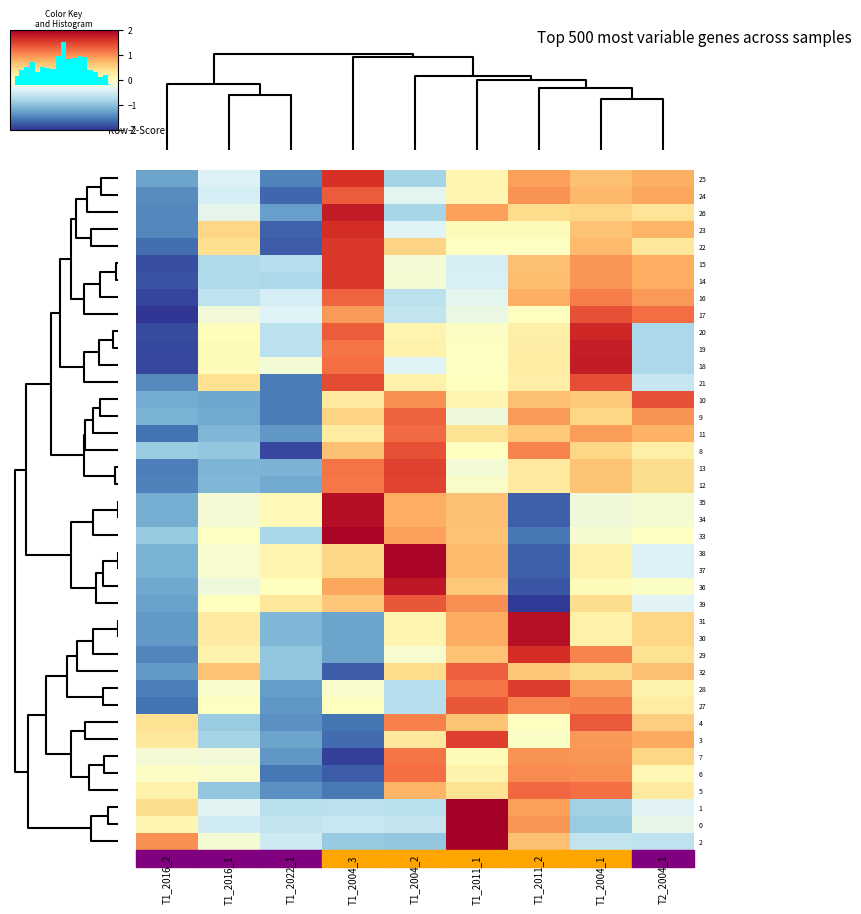

How many values in the 10 series are below 0?

3